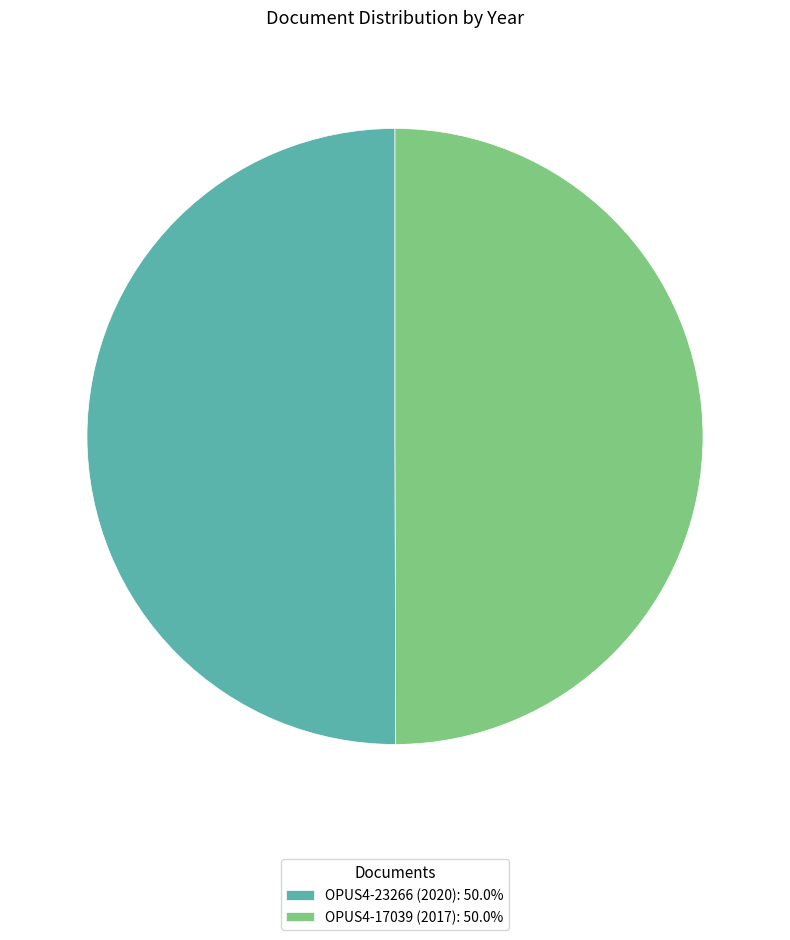

Combined, do OPUS4-23266 (2020): 50.0% and OPUS4-17039 (2017): 50.0% account for over 50%?

Yes